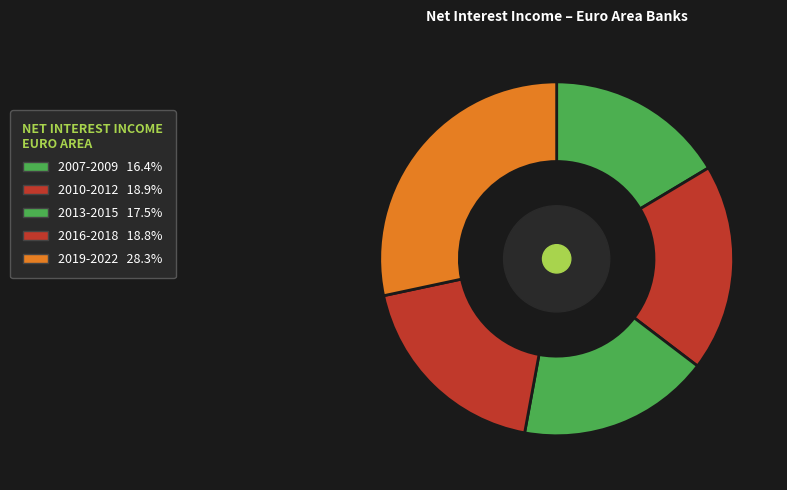

How many slices are in this pie chart?

5